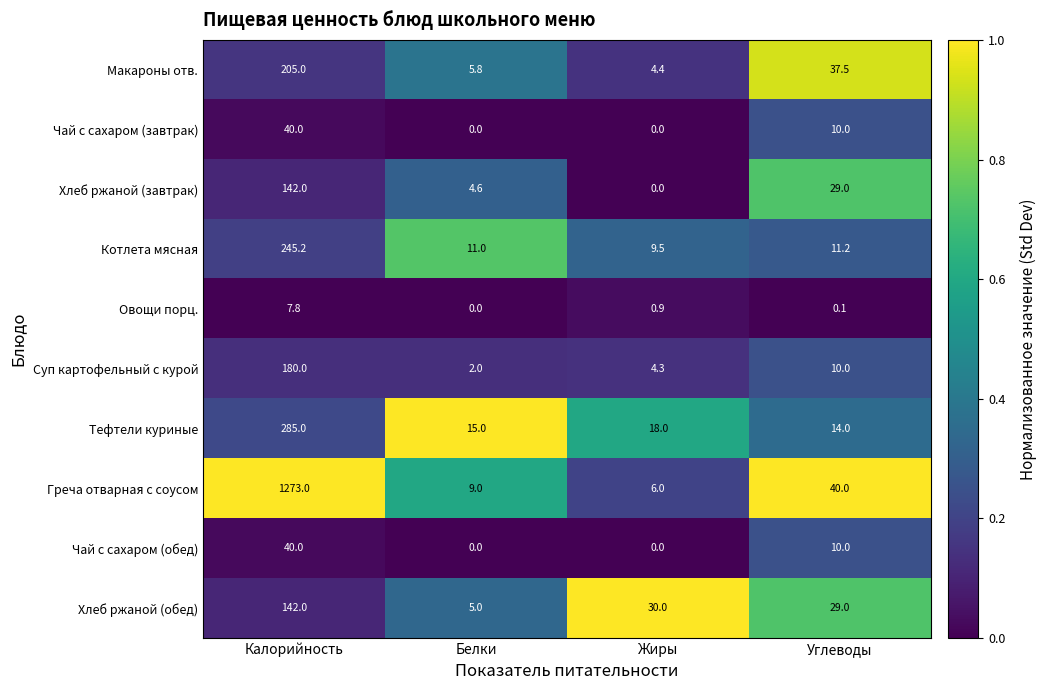

At which category is the sum across all series the highest?

Калорийность